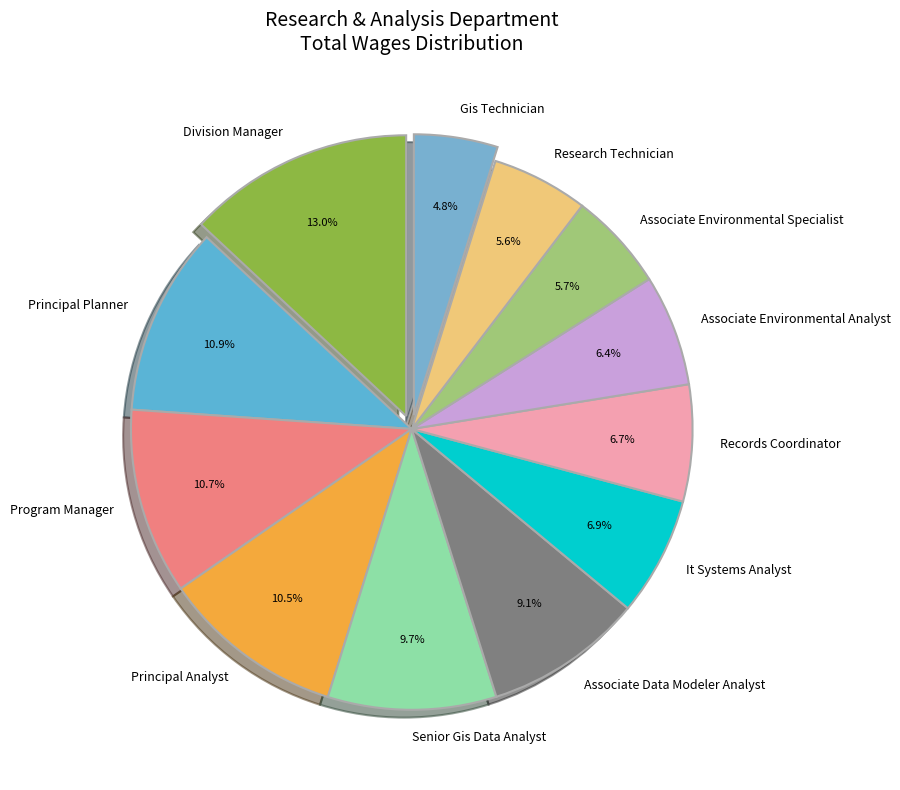

To the nearest percent, what is the difference between the largest and smallest slice percentages?

8%